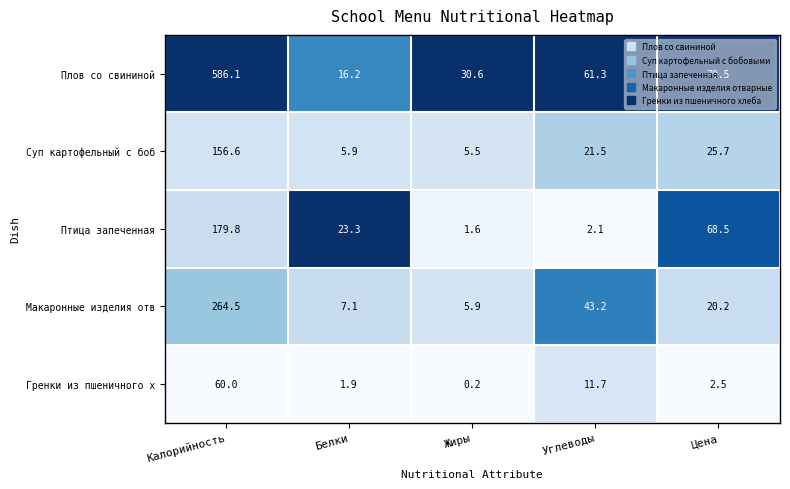

At which label does Гренки из пшеничного х reach its minimum?

Жиры